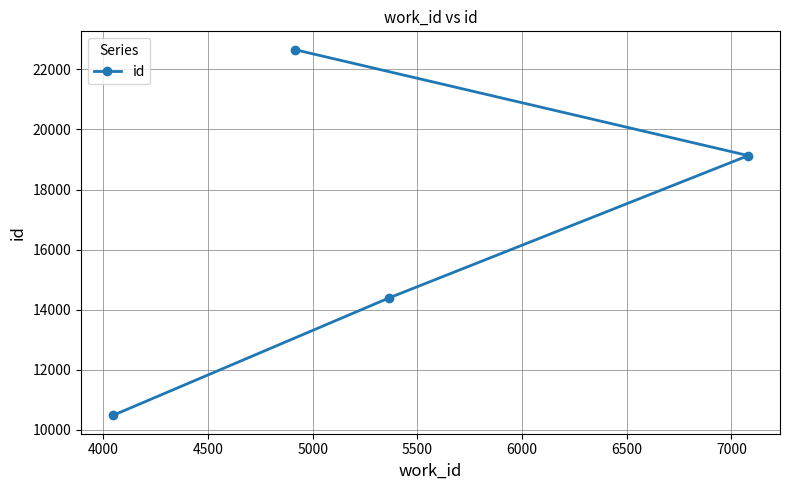

What is the value of the 1st point from the left?

10478